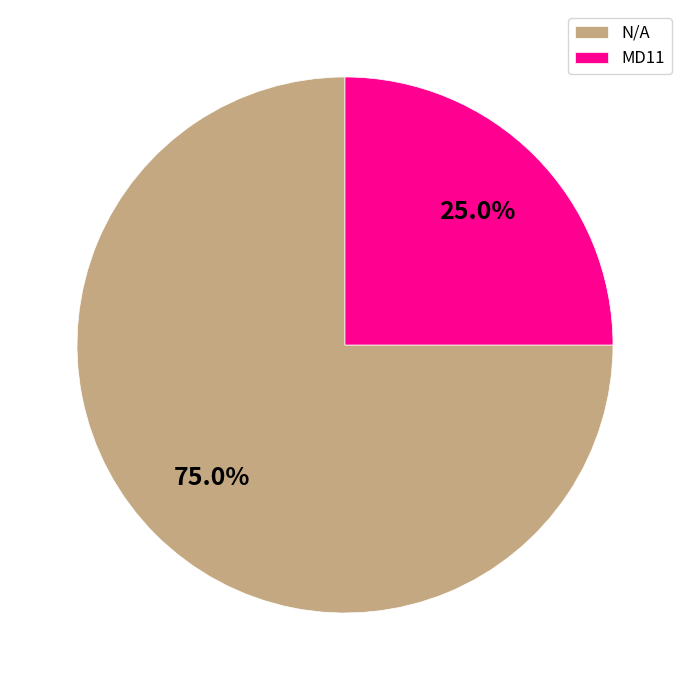

How many segments does this pie chart have?

2